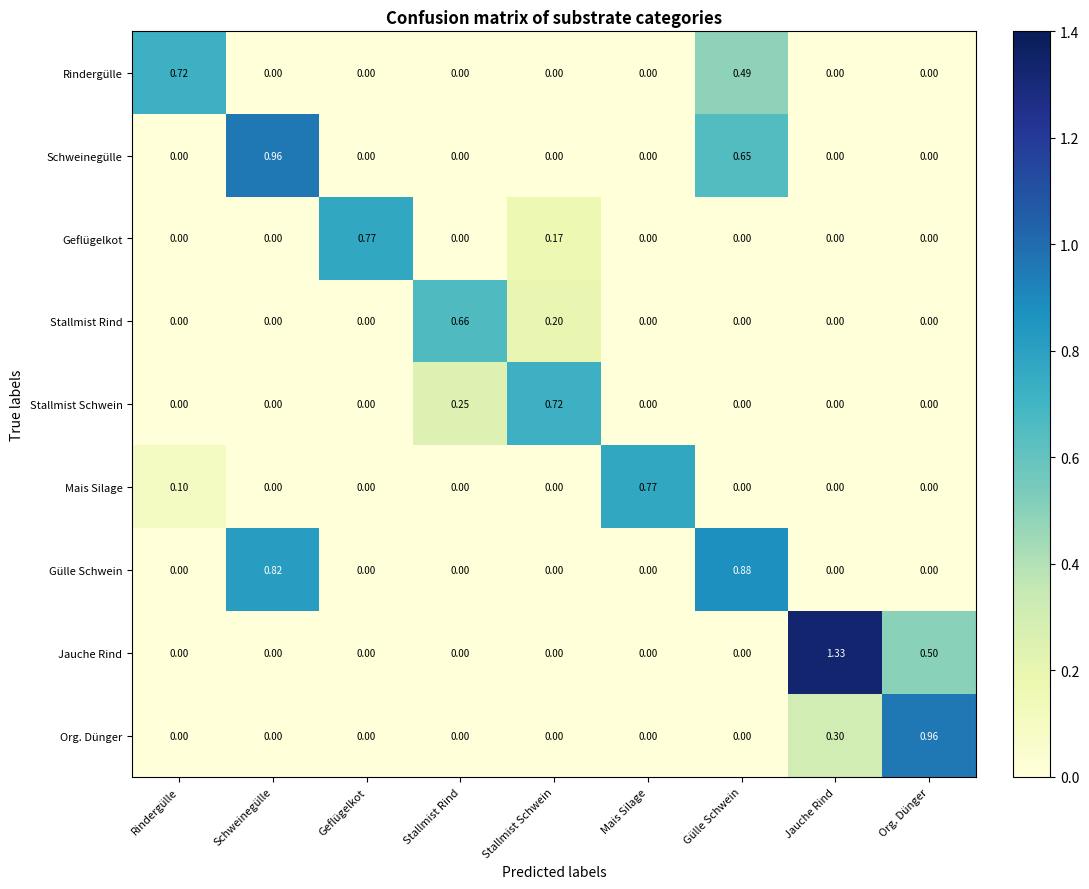

Which category has the highest value across all series?

Jauche Rind